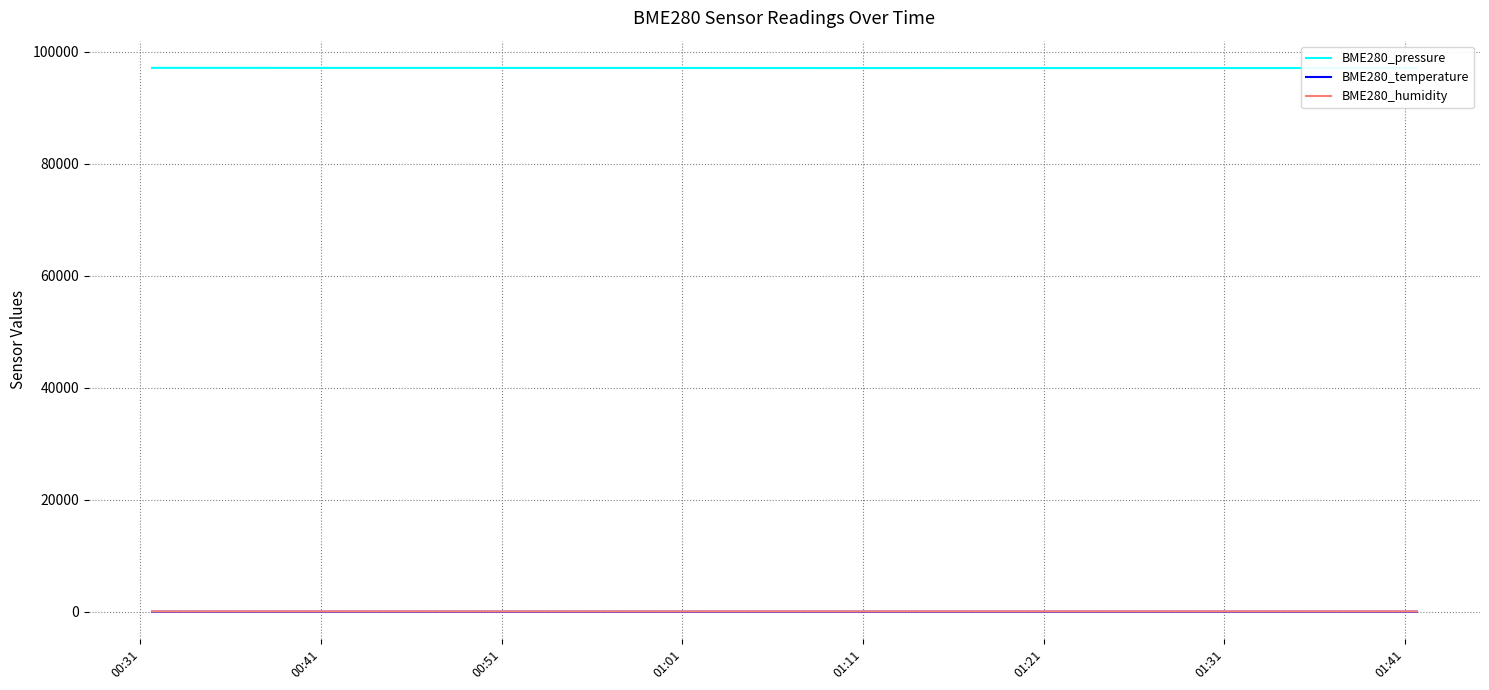

How many categories are shown in the chart?

18